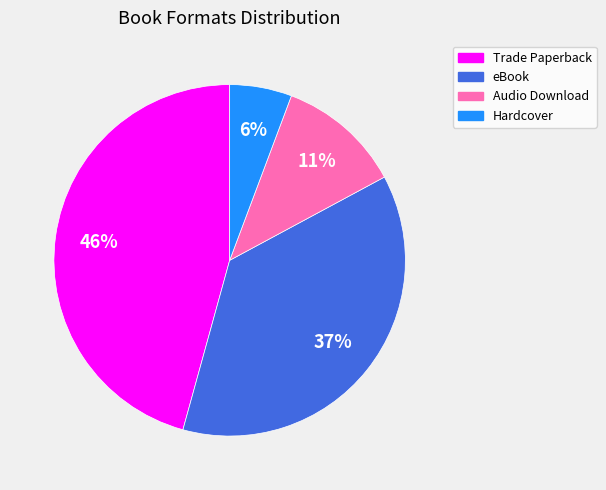

To the nearest percent, what percentage of the pie is Trade Paperback?

46%